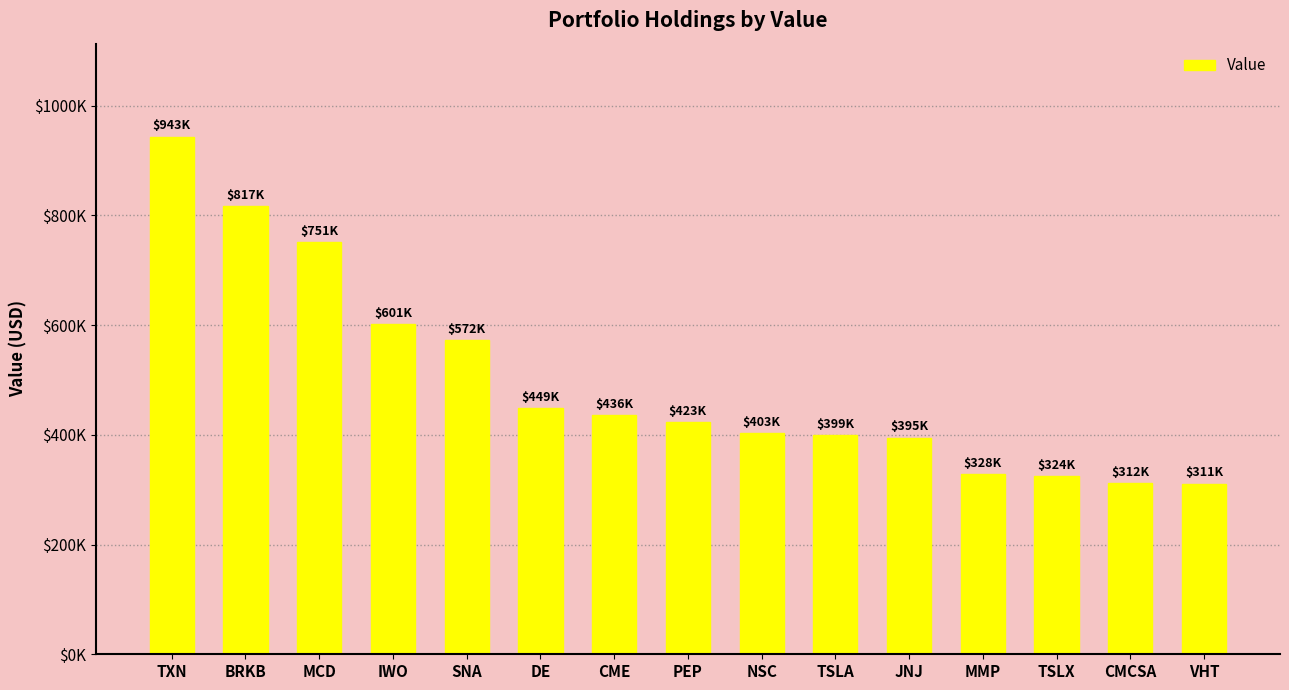

What is the sum of all values?

7464000